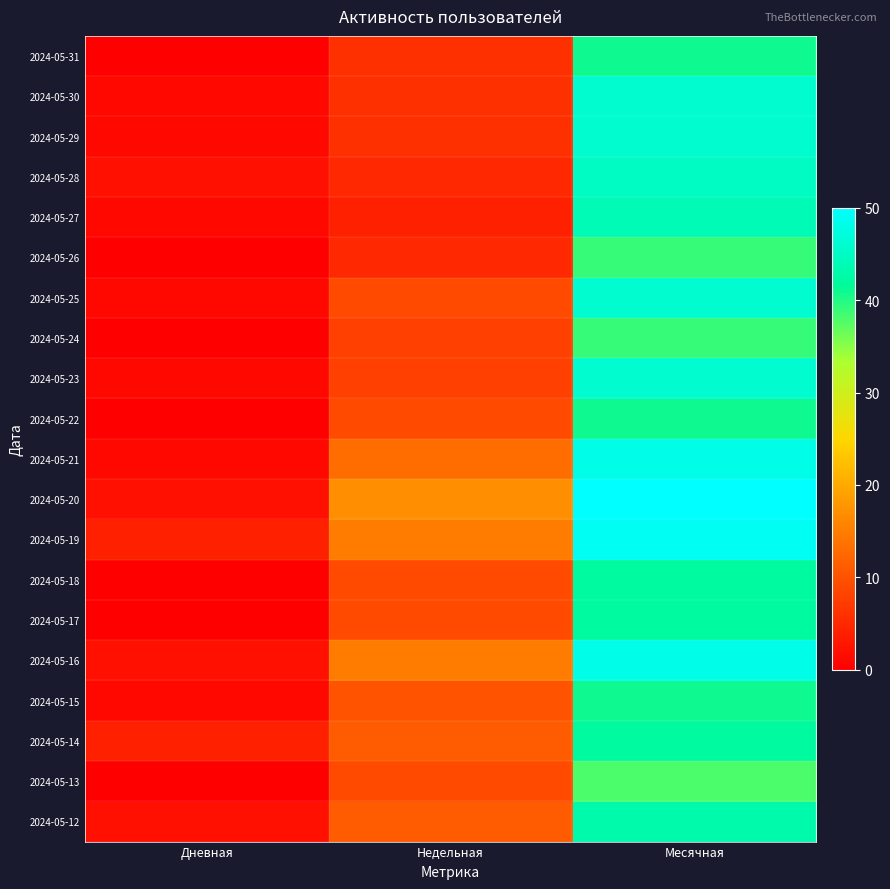

What is the difference between the highest and lowest values at Месячная?

12